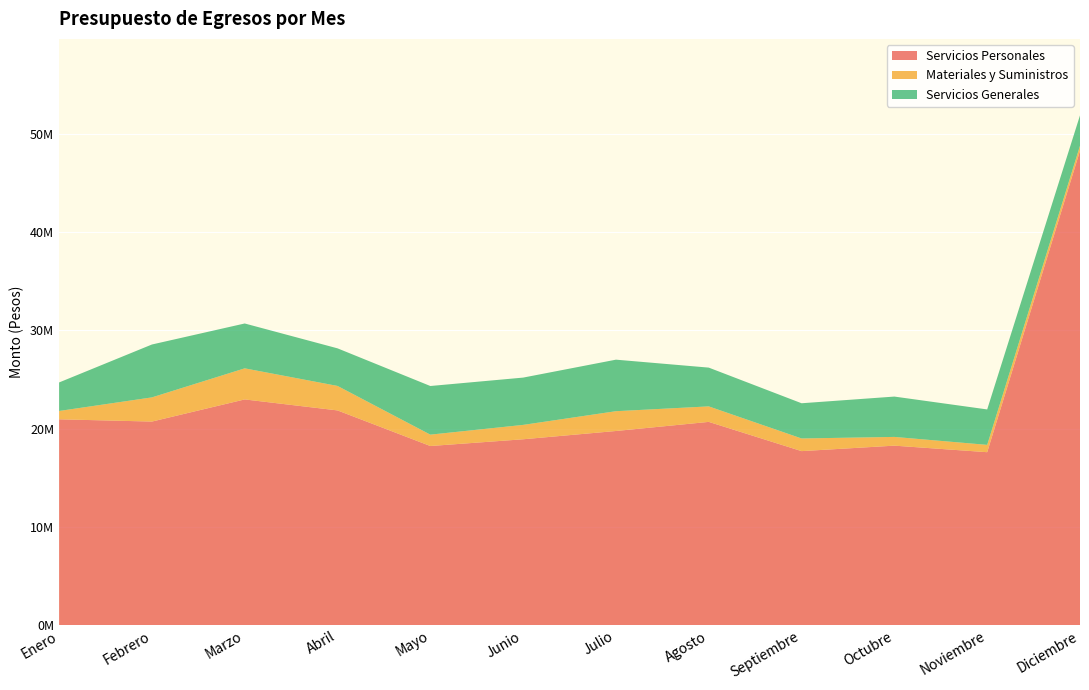

Reading left to right, transcribe all the data shown in this chart.

Servicios Personales: 20943971	20713551	22968216	21848978	18224877	18911292	19753914	20681675	17705010	18261679	17595313	48285081
Materiales y Suministros: 848112	2462257	3164522	2492863	1157219	1464145	2015628	1578074	1287867	889294	745667	509918
Servicios Generales: 2904248	5384101	4567362	3826857	4952247	4814888	5246116	3946958	3585347	4107338	3607861	3093543